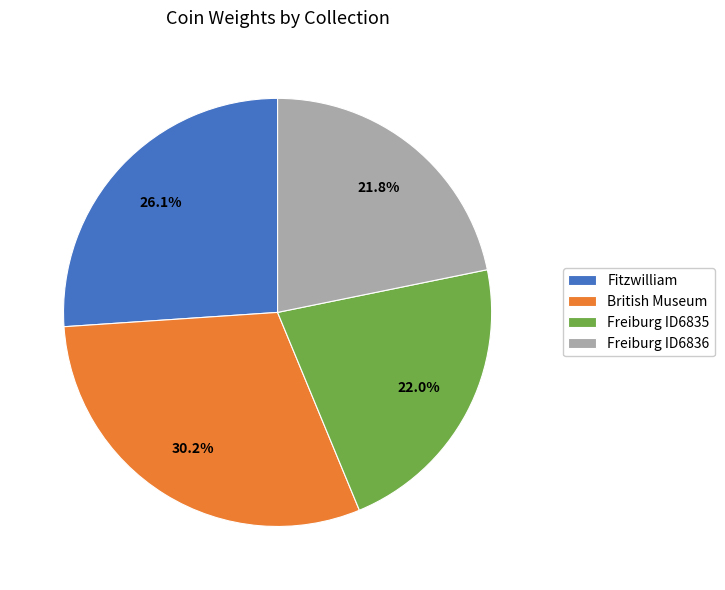

What is the total percentage of Freiburg ID6836 and Fitzwilliam?

47.9%